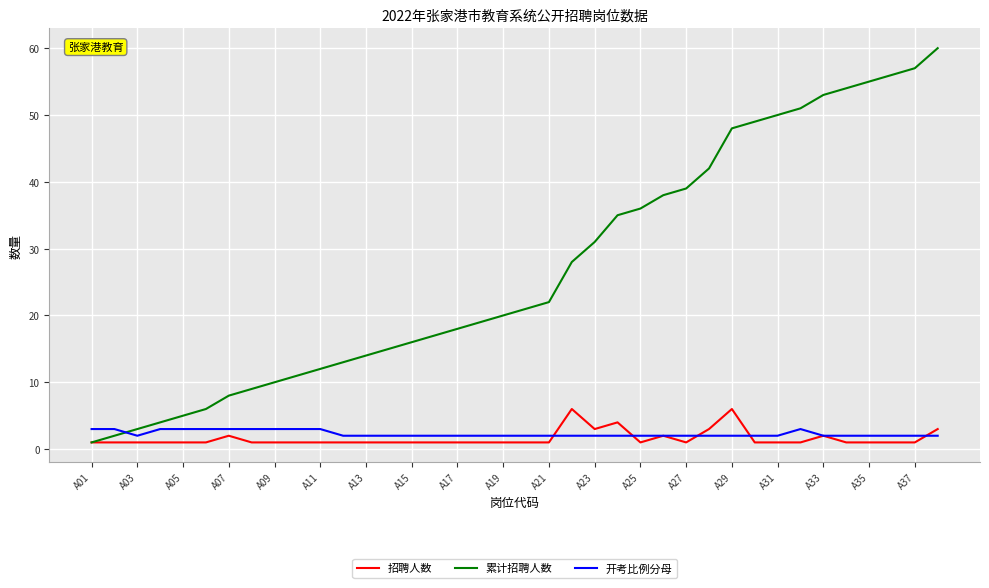

Which series has the largest range (max minus min)?

累计招聘人数